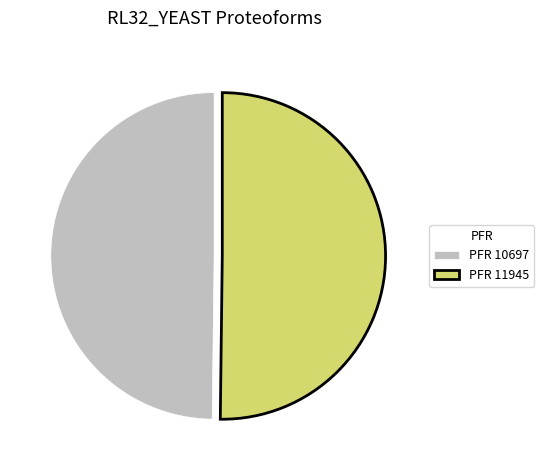

The PFR 11945 slice represents 60% of the pie. True or false?

False